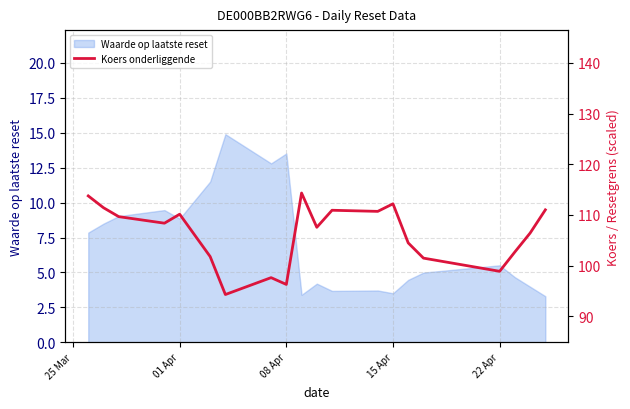

What is the lowest value of the Waarde op laatste reset series?

3.3